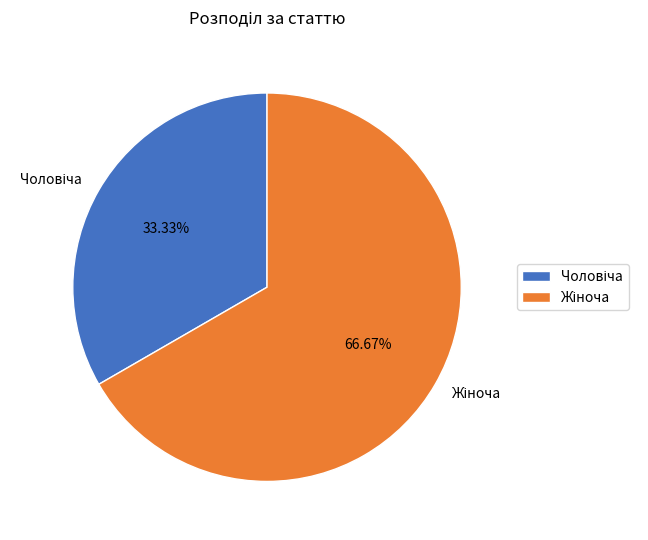

Is there any slice that represents more than half of the pie?

Yes